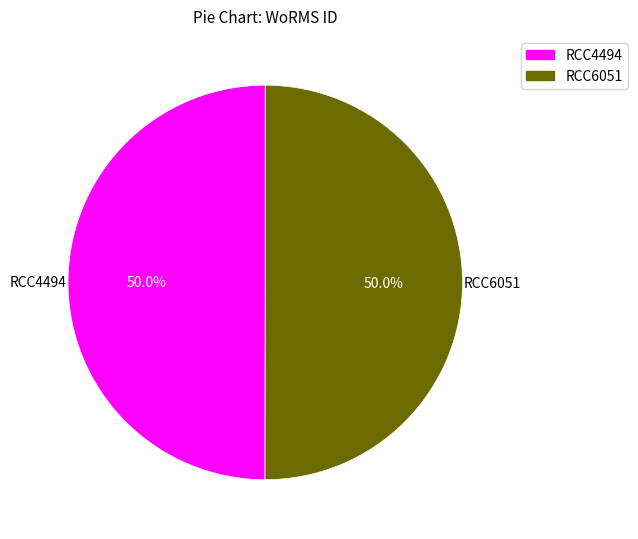

True or false: RCC4494 accounts for 65% of the total.

False